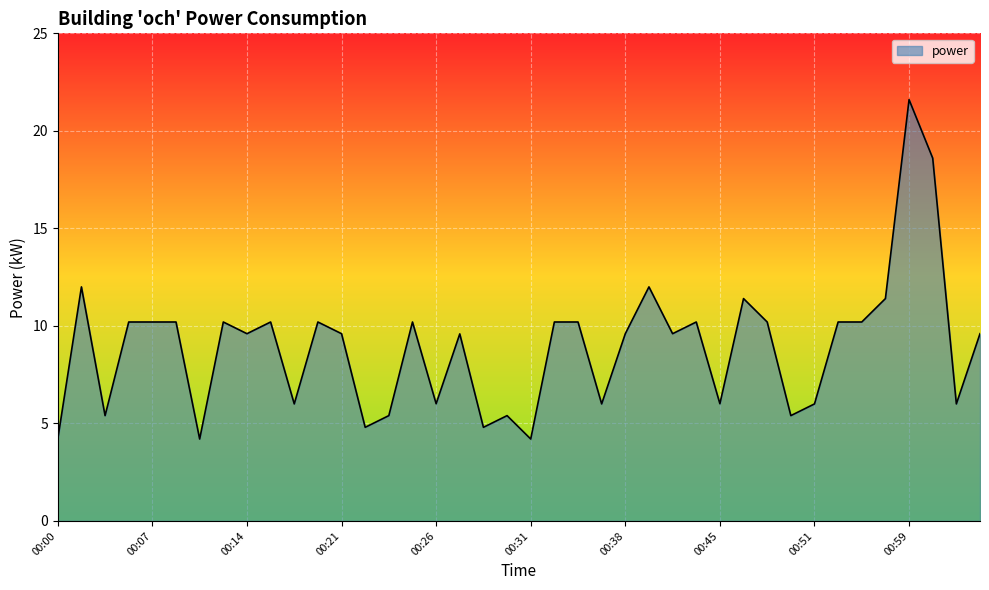

What is the maximum value shown in the chart?

21.6